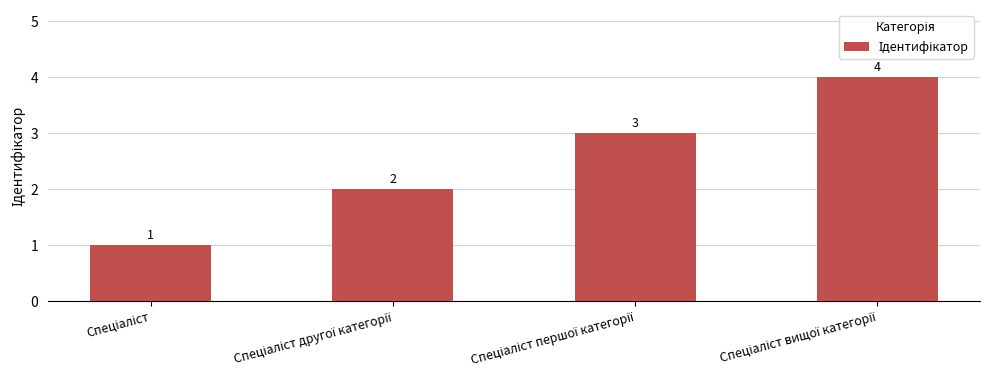

How many distinct data groups are displayed?

1